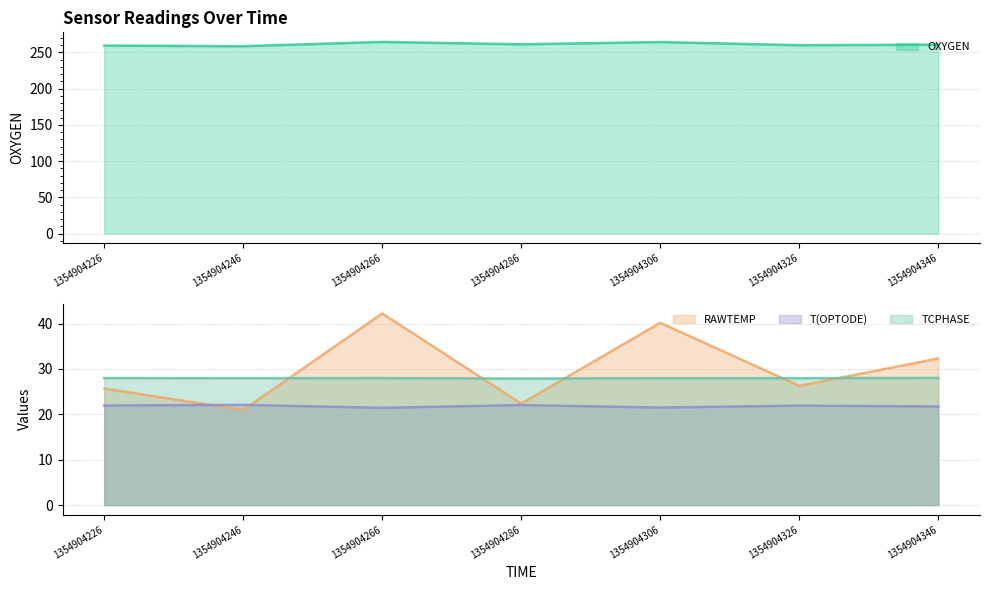

Reading left to right, transcribe all the data shown in this chart.

OXYGEN: 1354904226=259.4	1354904246=258.5	1354904266=264.5	1354904286=261.1	1354904306=264.3	1354904326=259.9	1354904346=260.6
RAWTEMP: 1354904226=25.7	1354904246=21.0	1354904266=42.2	1354904286=22.4	1354904306=40.2	1354904326=26.3	1354904346=32.3
T(OPTODE): 1354904226=21.9	1354904246=22.1	1354904266=21.4	1354904286=22.0	1354904306=21.5	1354904326=21.9	1354904346=21.7
TCPHASE: 1354904226=28.0	1354904246=28.0	1354904266=28.0	1354904286=27.9	1354904306=28.0	1354904326=28.0	1354904346=28.0